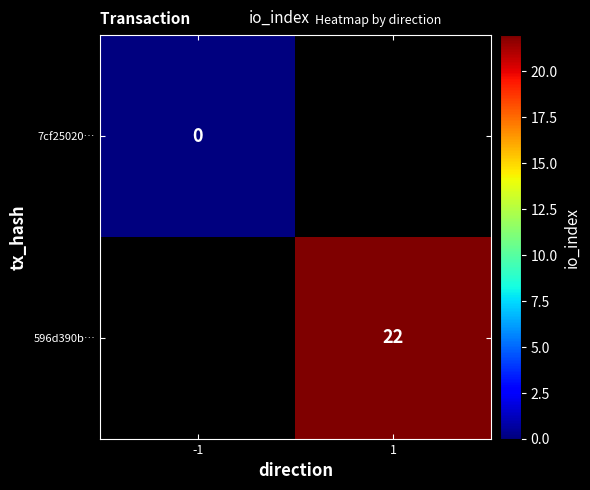

Which label corresponds to the smallest value in the chart?

-1